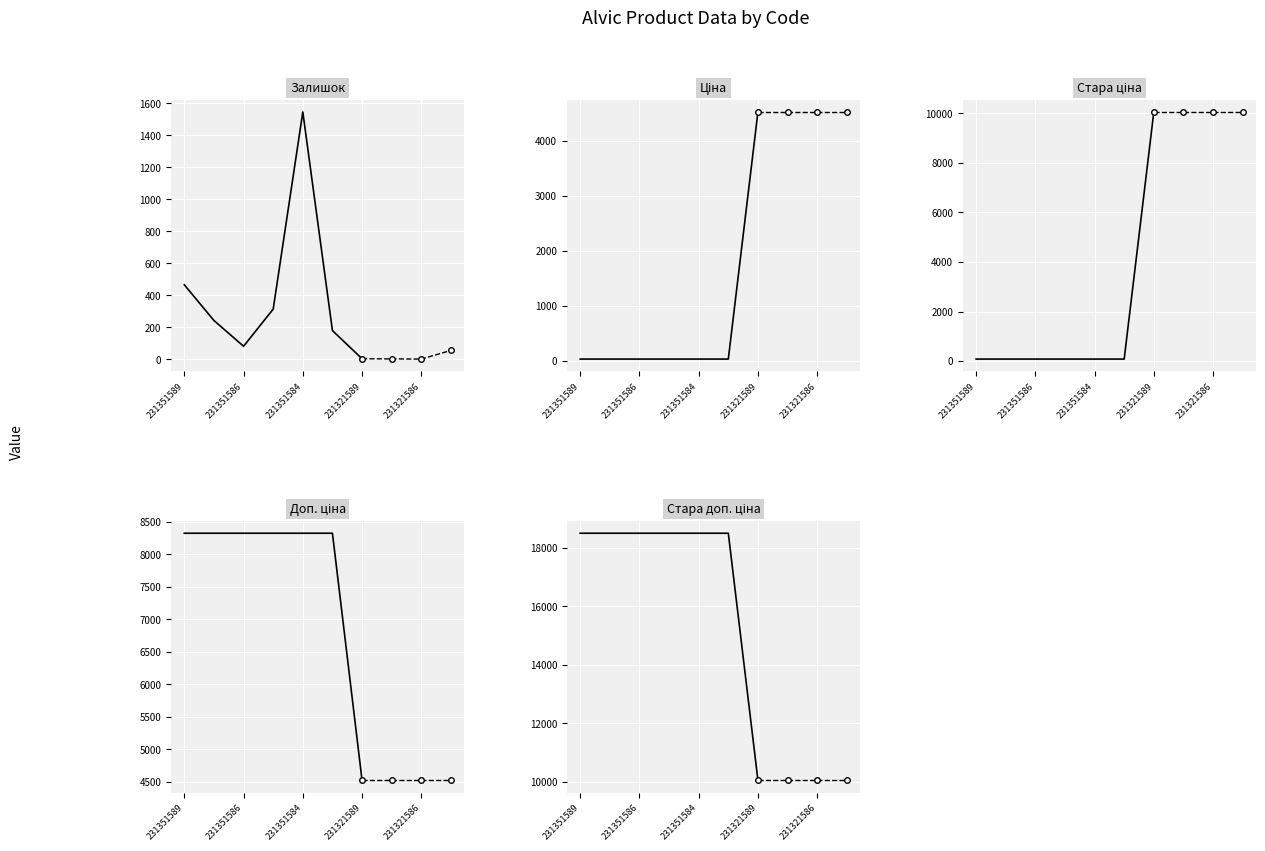

How many intersections are there between Залишок and Ціна?

1